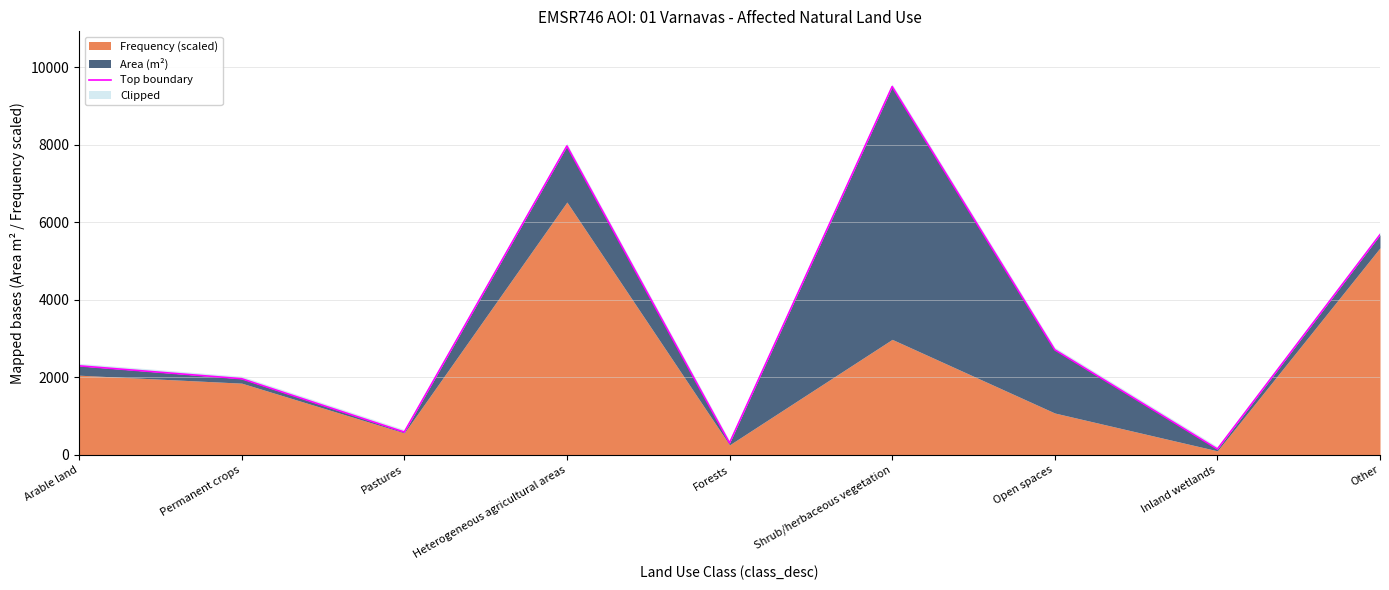

Where does the data first go above 2296?

Arable land